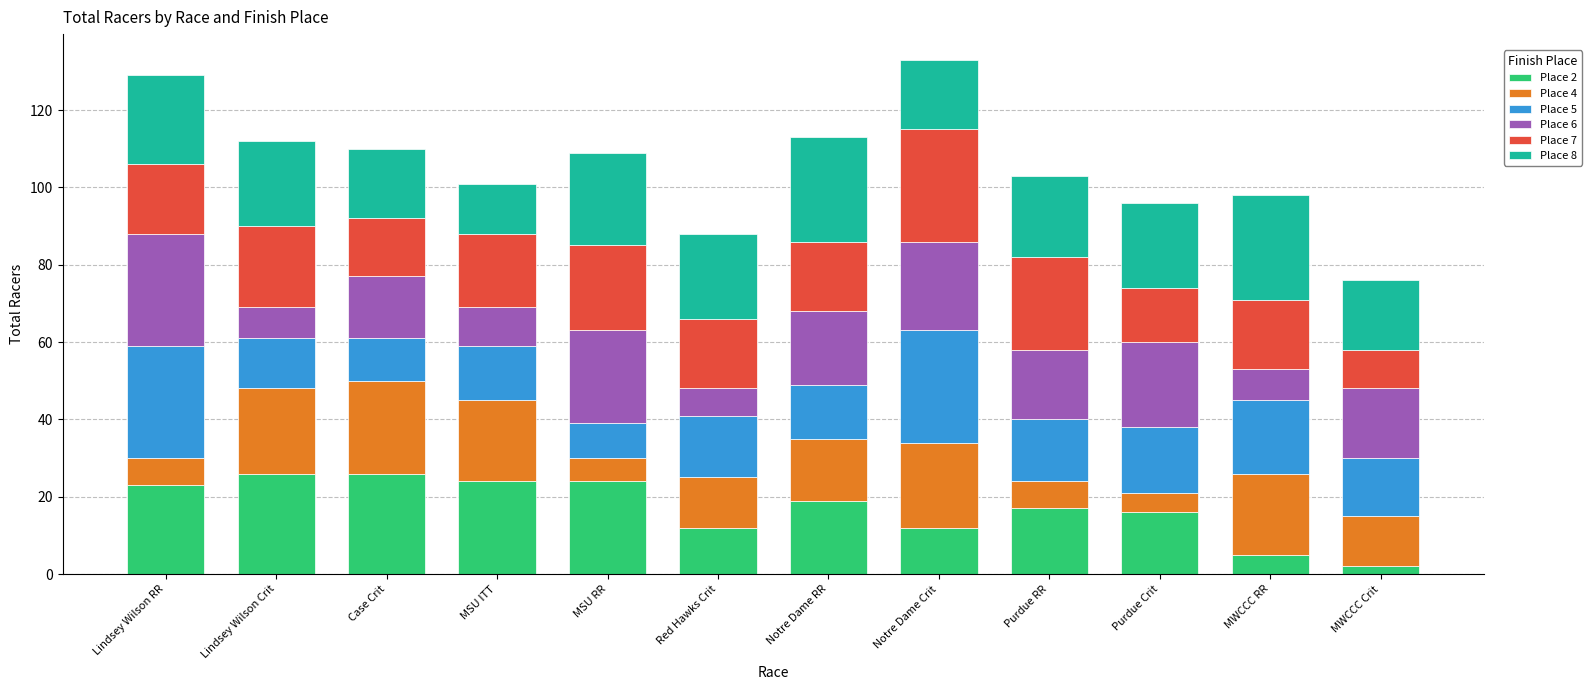

At which label does Place 2 reach its minimum?

MWCCC Crit